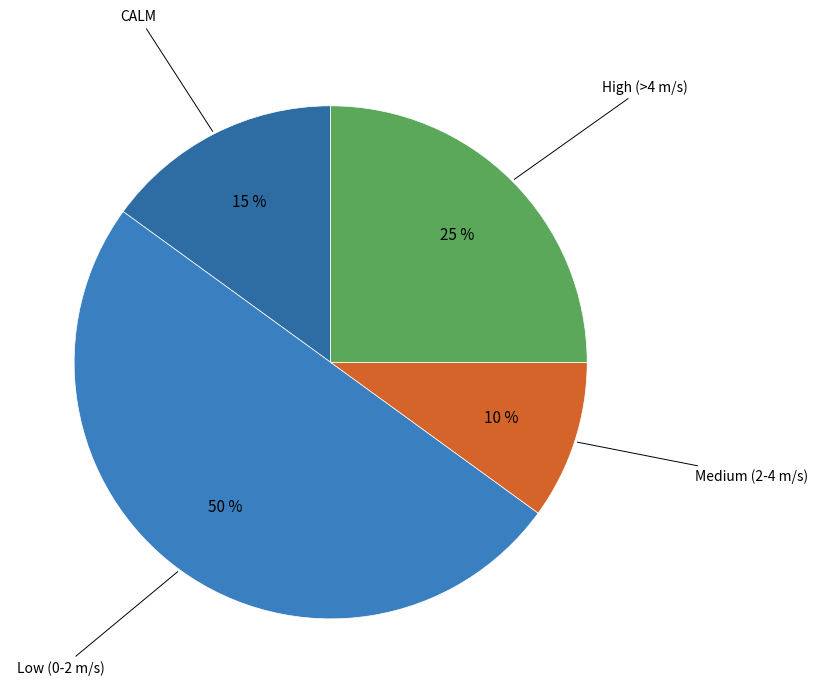

How many segments does this pie chart have?

4